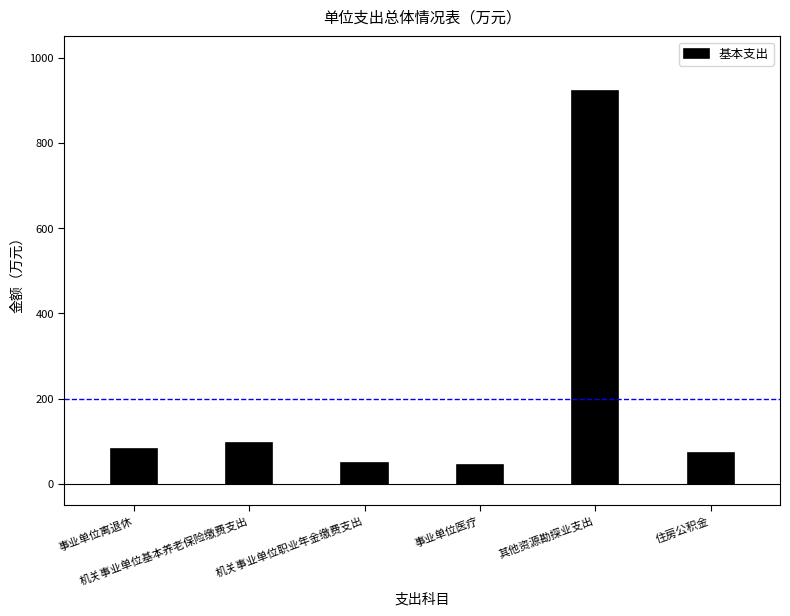

What is the change in value from 事业单位医疗 to 住房公积金?

+27.7